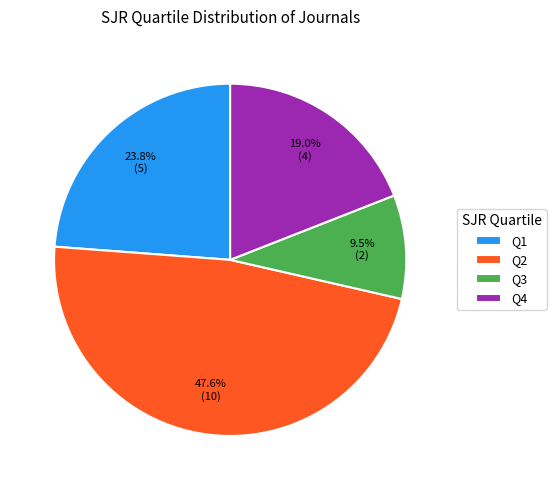

What percentage is the Q4 slice, to the nearest percent?

19%